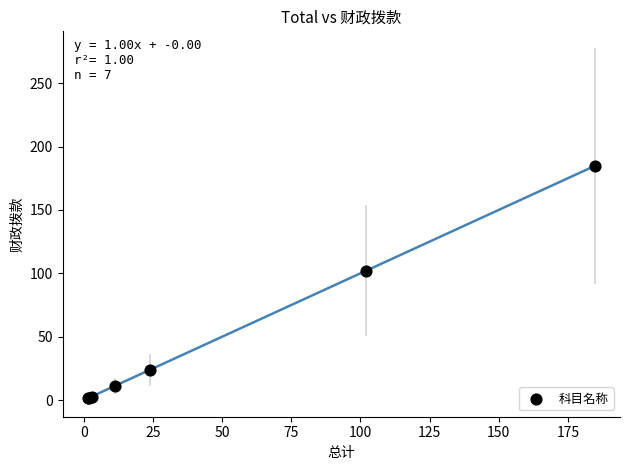

What Y value in the scatter plot is closest to 93?

102.0